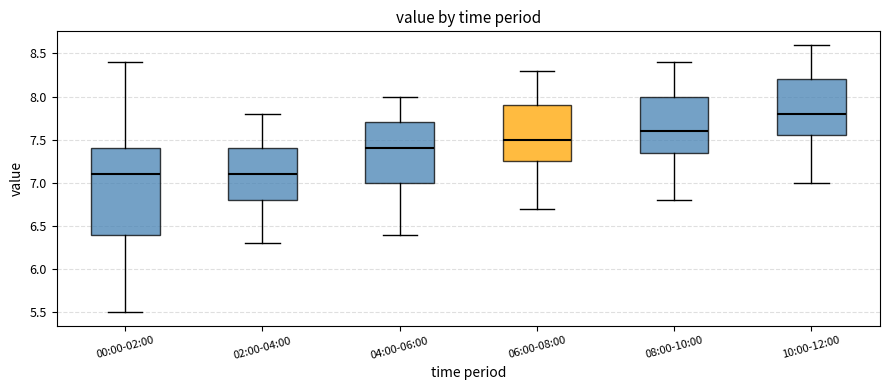

Where is the lower edge of the box for 02:00-04:00 on the y-axis? The values are not printed on the chart, so give them approximately, as read against the axis.

6.80